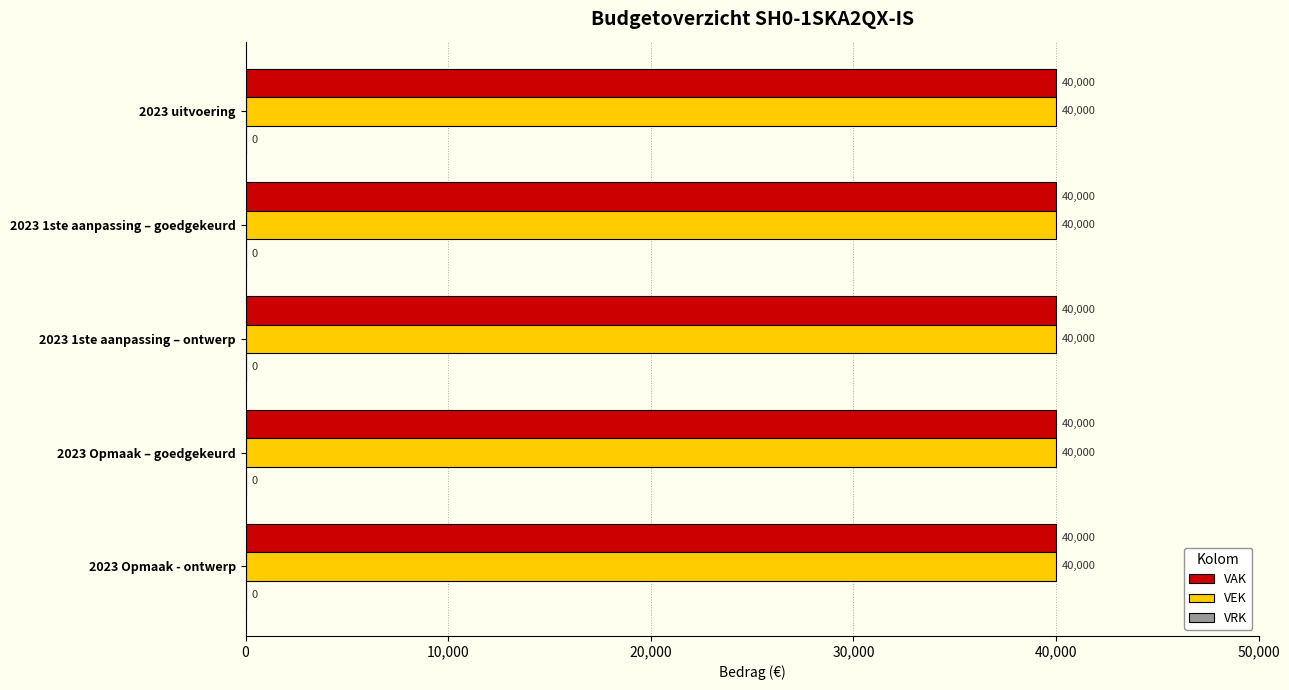

What are all the series names shown in the legend?

VAK, VEK, VRK